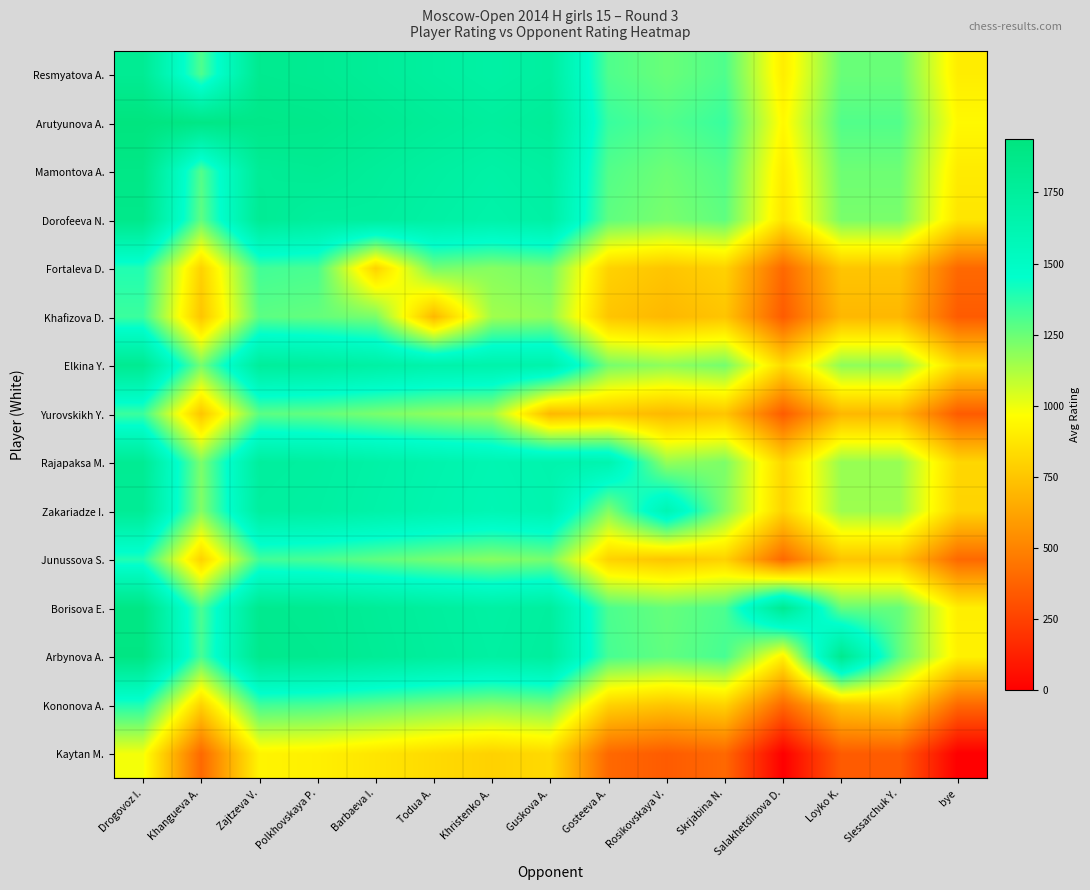

Which label corresponds to the smallest value in the chart?

bye